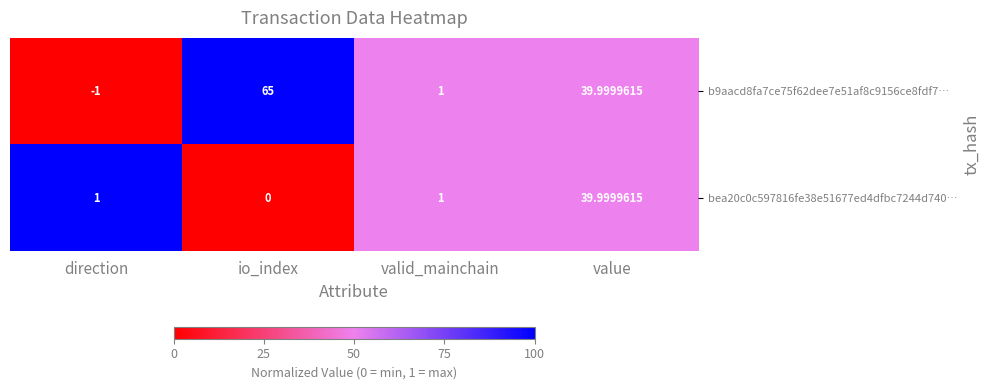

At which label does b9aacd8fa7ce75f62dee7e51af8c9156ce8fdf7… first exceed 39?

io_index